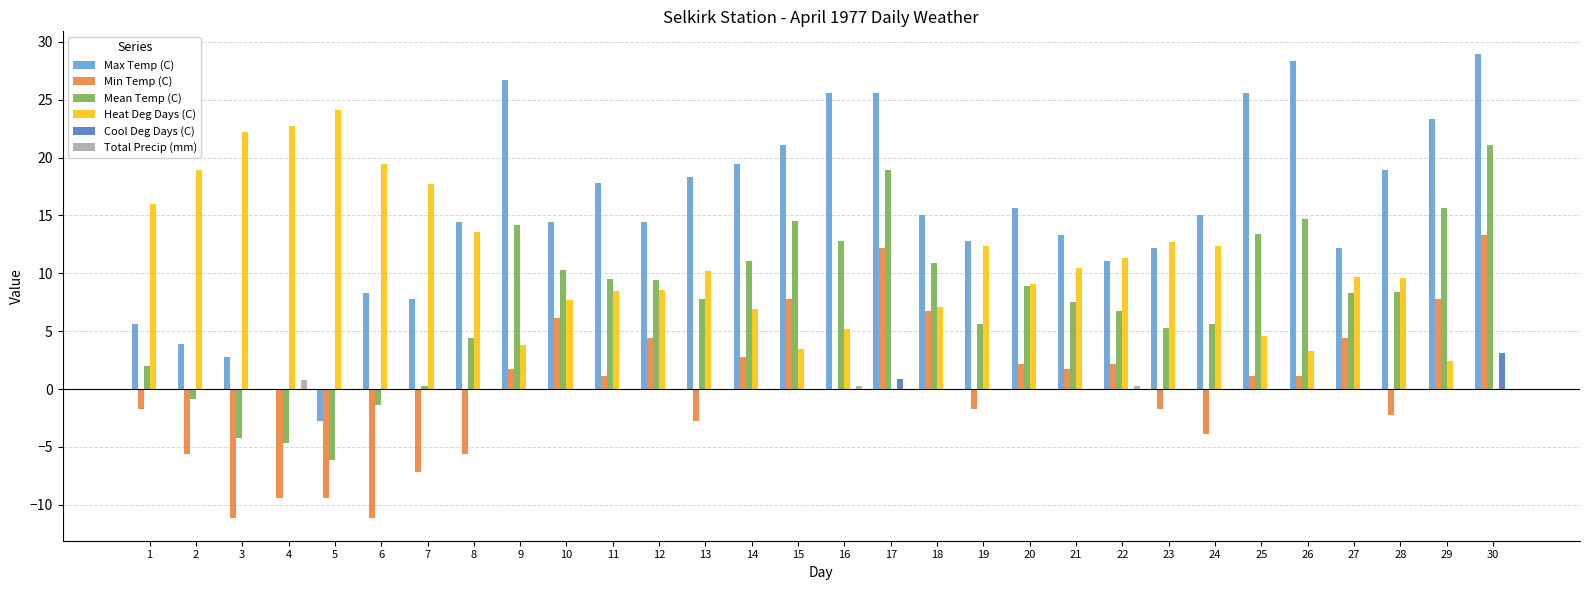

Which category has the highest value across all series?

30